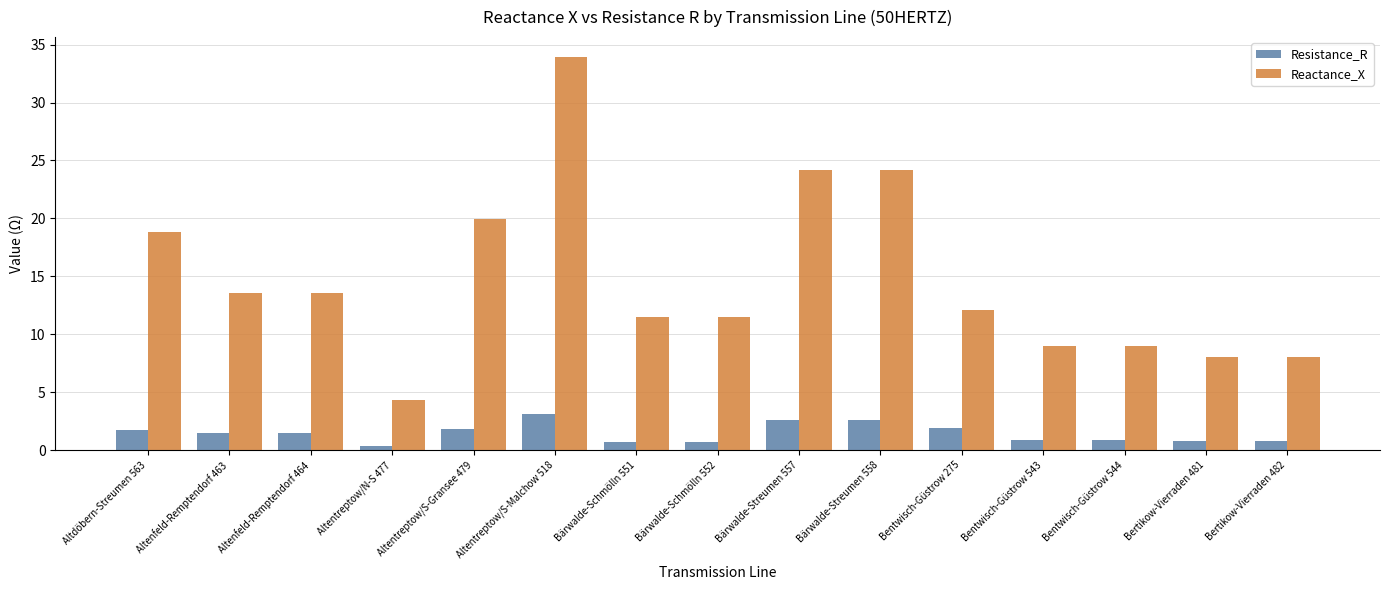

The Reactance_X series shows 15.1 at Bentwisch-Güstrow 544. True or false?

False